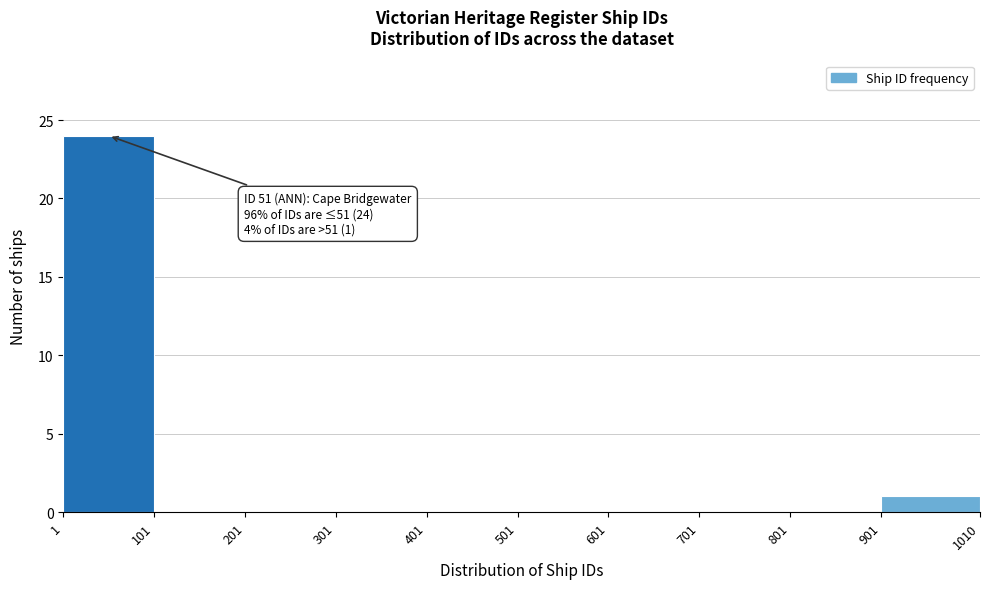

Which range on the x-axis has the tallest bar?

1 to 101